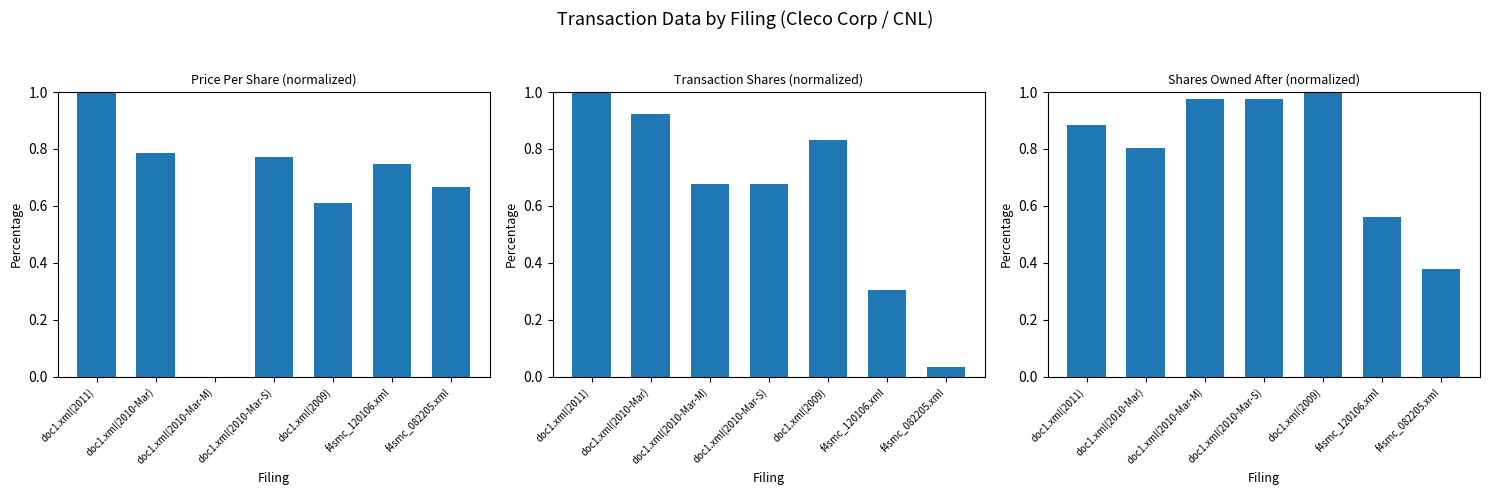

What is the sum of all transactionPricePerShare values?

4.6